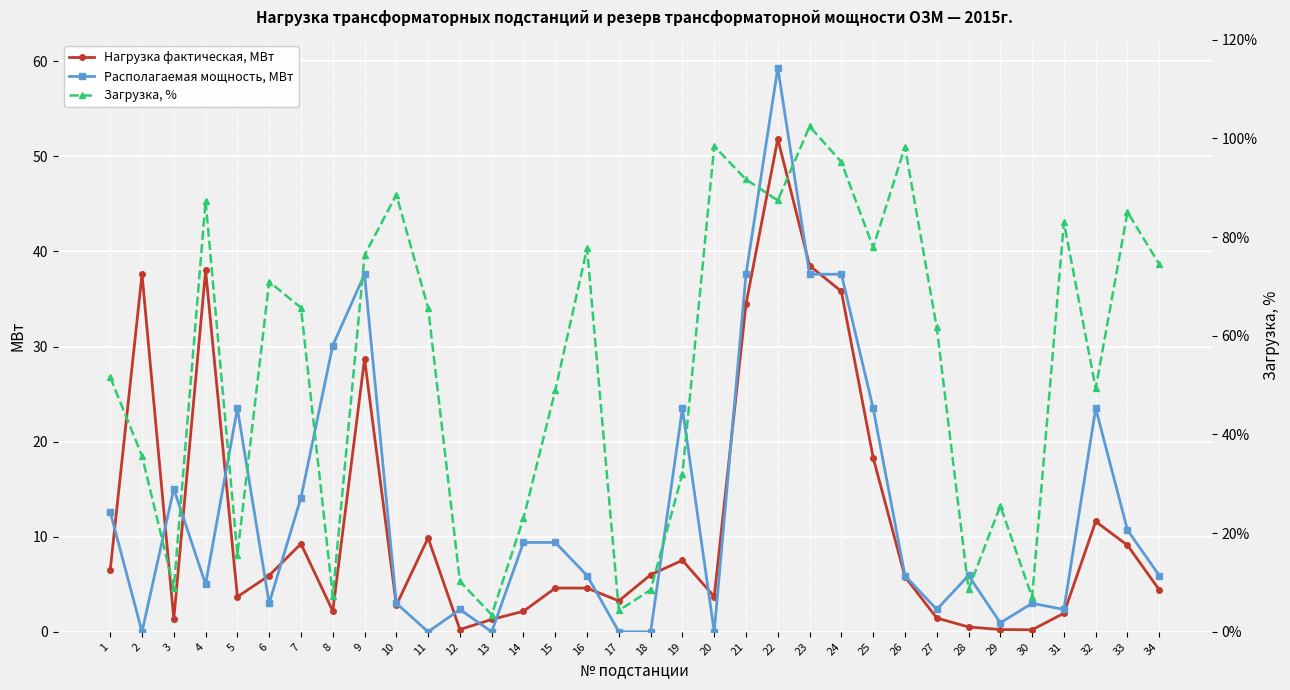

What is the difference between the maximum and minimum values in the Нагрузка фактическая, МВт series?

51.6